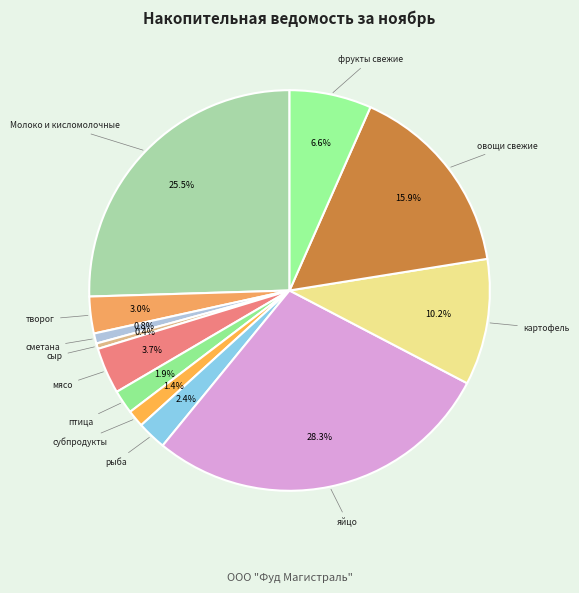

How many segments does this pie chart have?

12